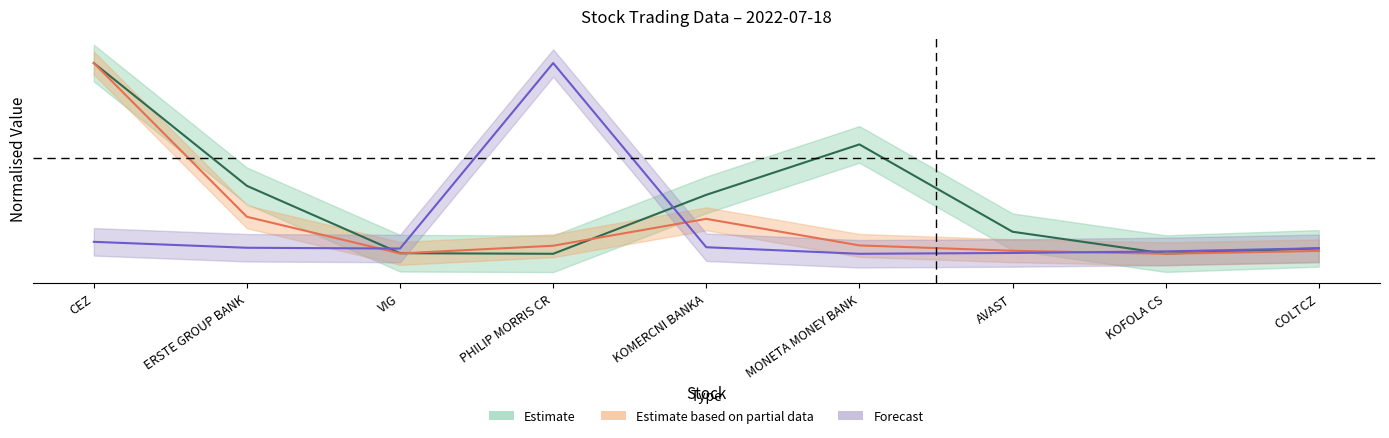

How many distinct data groups are displayed?

3